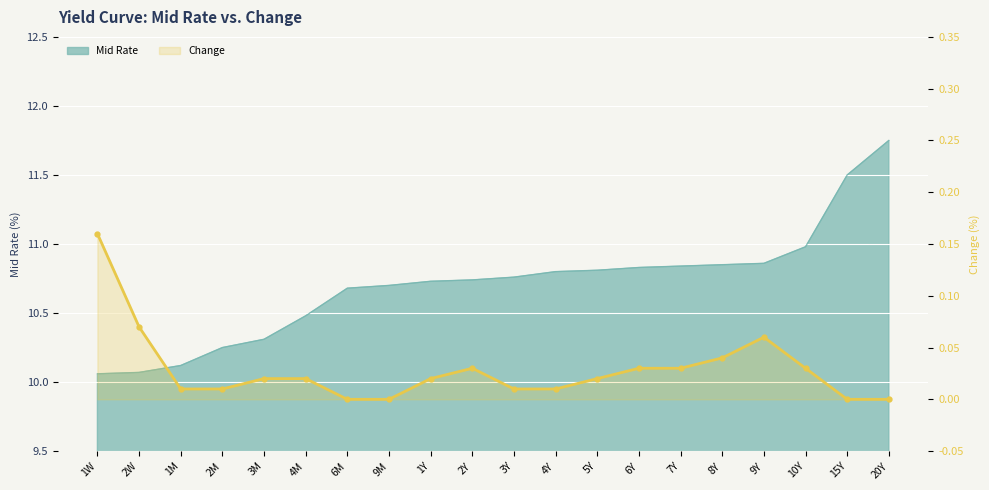

What position from the right is 1Y?

12